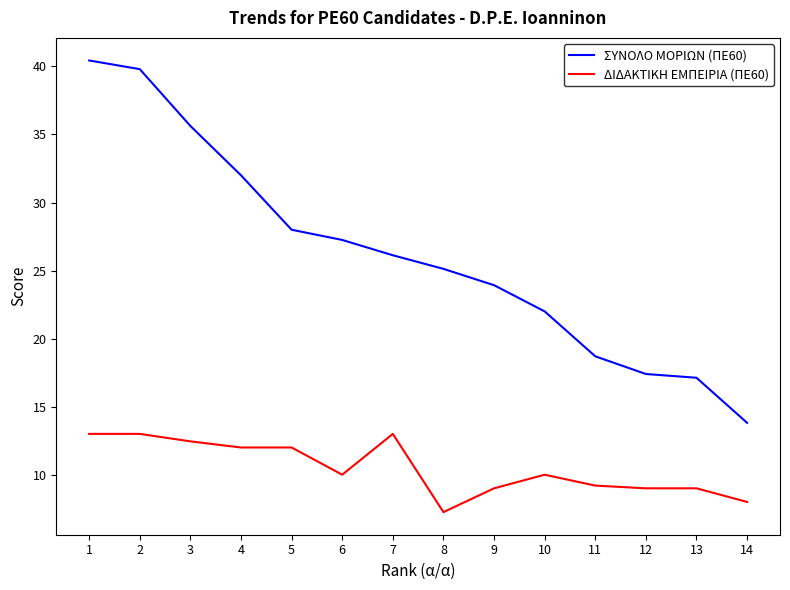

Is this an area chart (filled region under the line)?

No